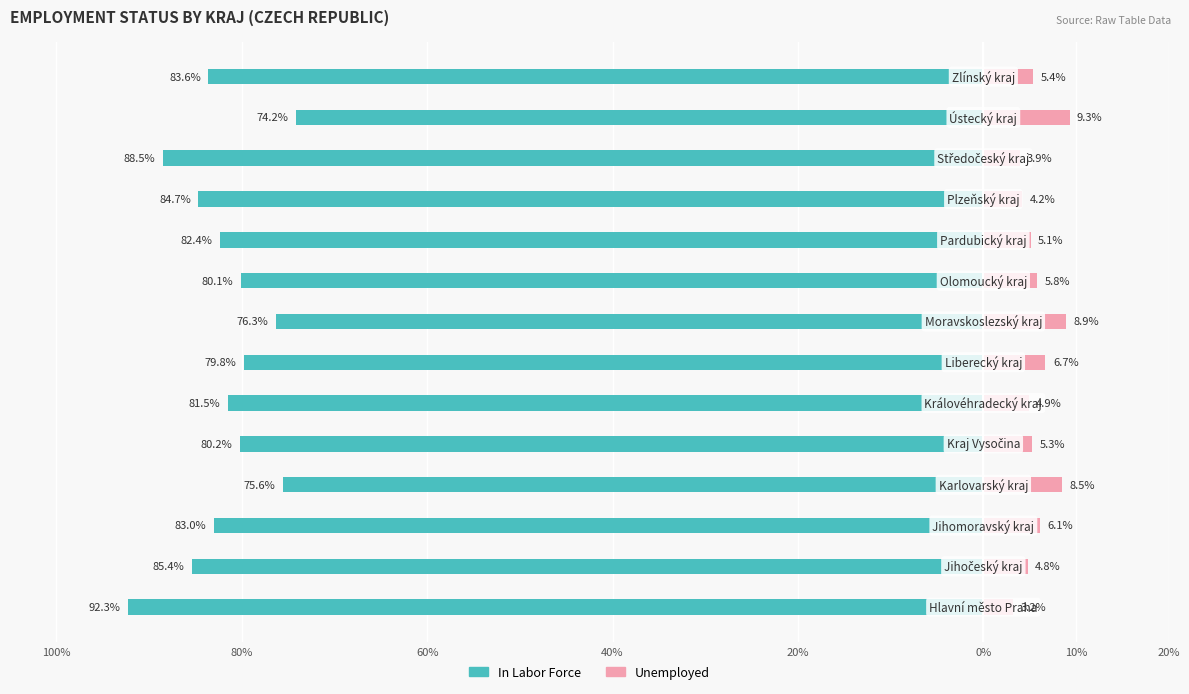

The Unemployed series shows 5.8 at 8. True or false?

True